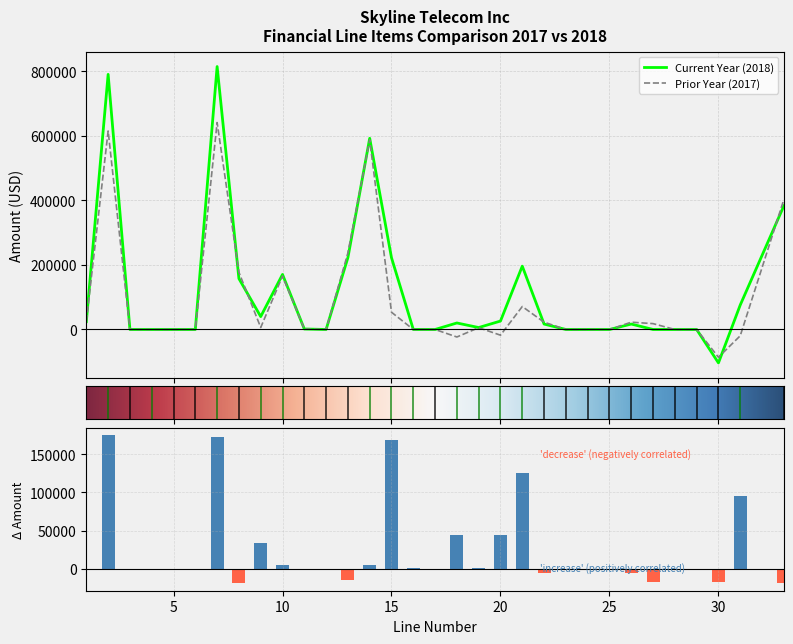

Where does the Prior Year (2017) series first go above 1540?

1